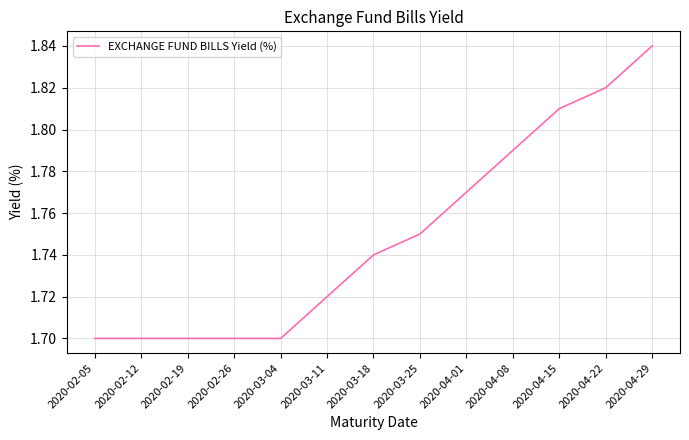

Which category has the highest value across all series?

2020-04-29